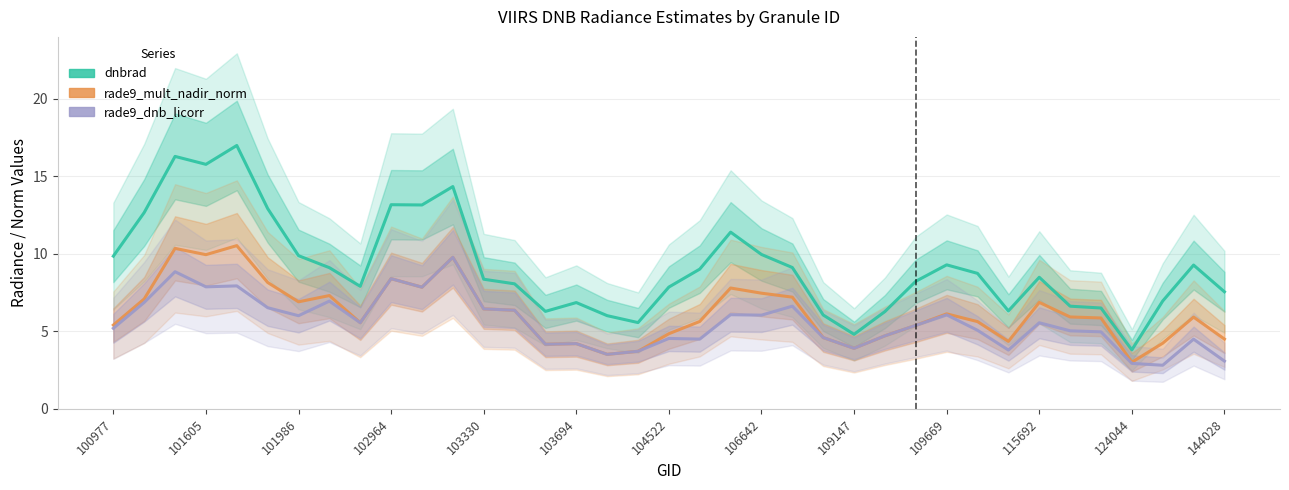

What is the highest value of the dnbrad series?

17.0